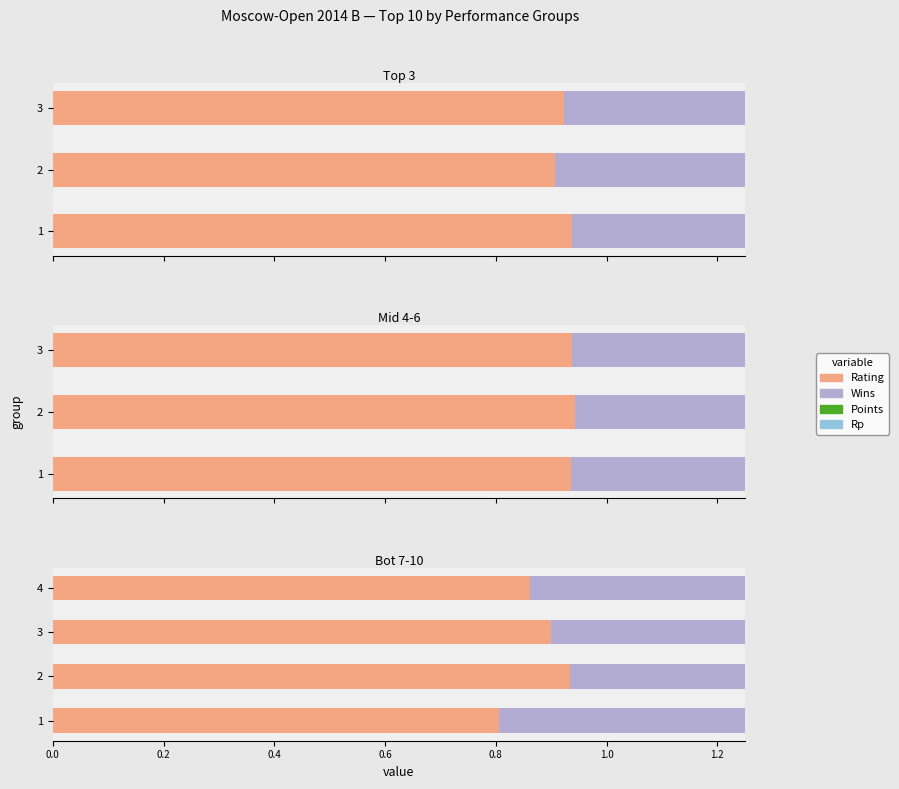

What is the sum of all Points×scale values?

3.0